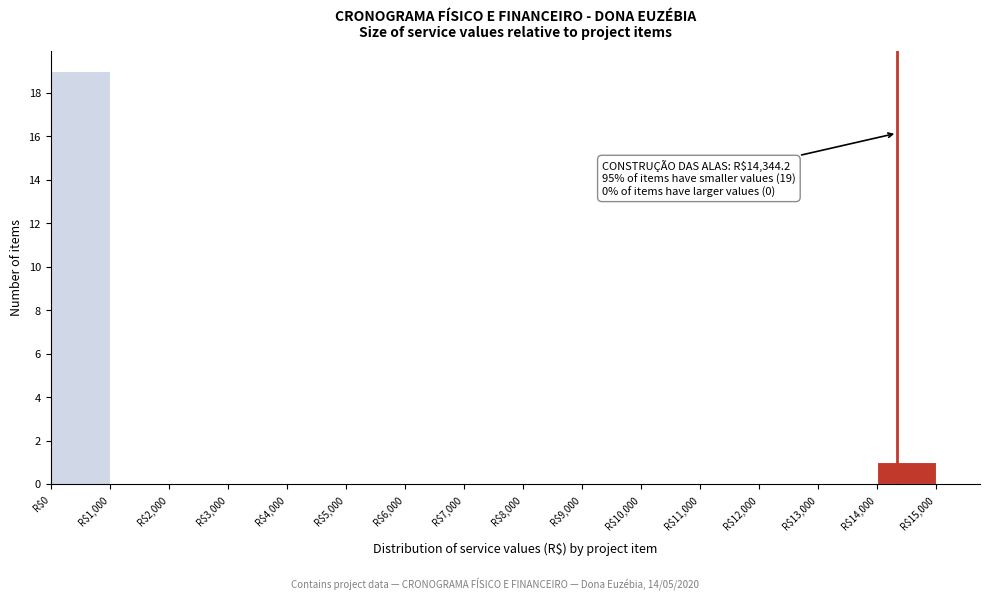

Over which range of the x-axis is the bar tallest?

0 to 1000